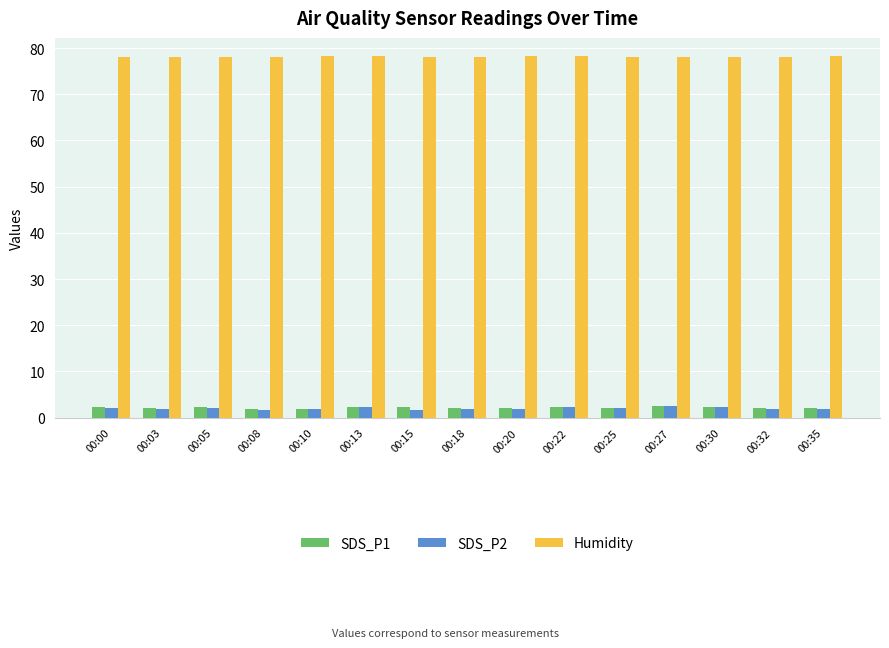

What is the sum of all SDS_P2 values?

30.4